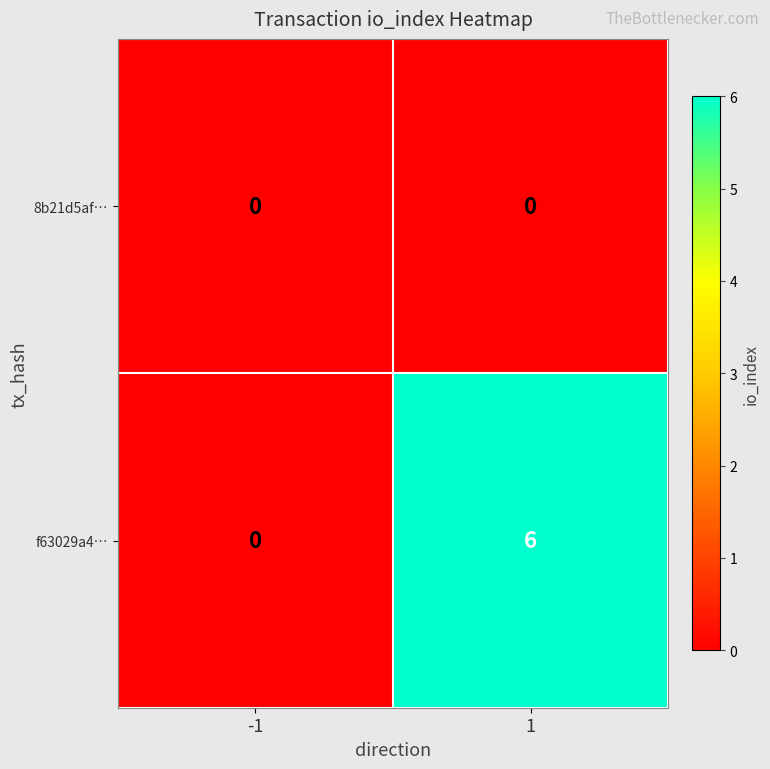

The 8b21d5af… series shows 0 at -1. True or false?

True